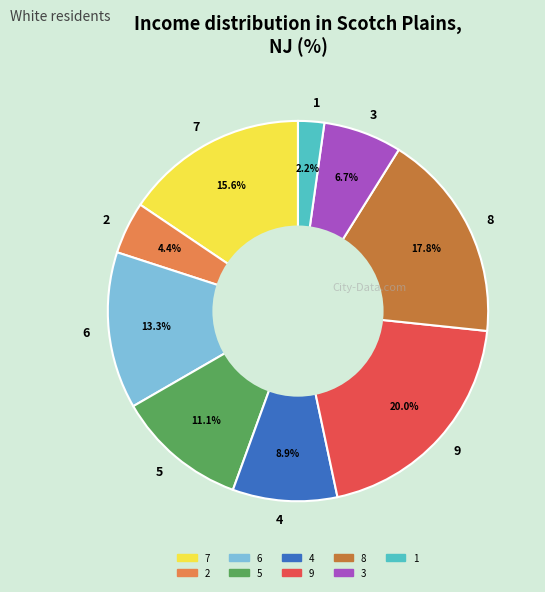

What is the largest slice in the pie chart?

9